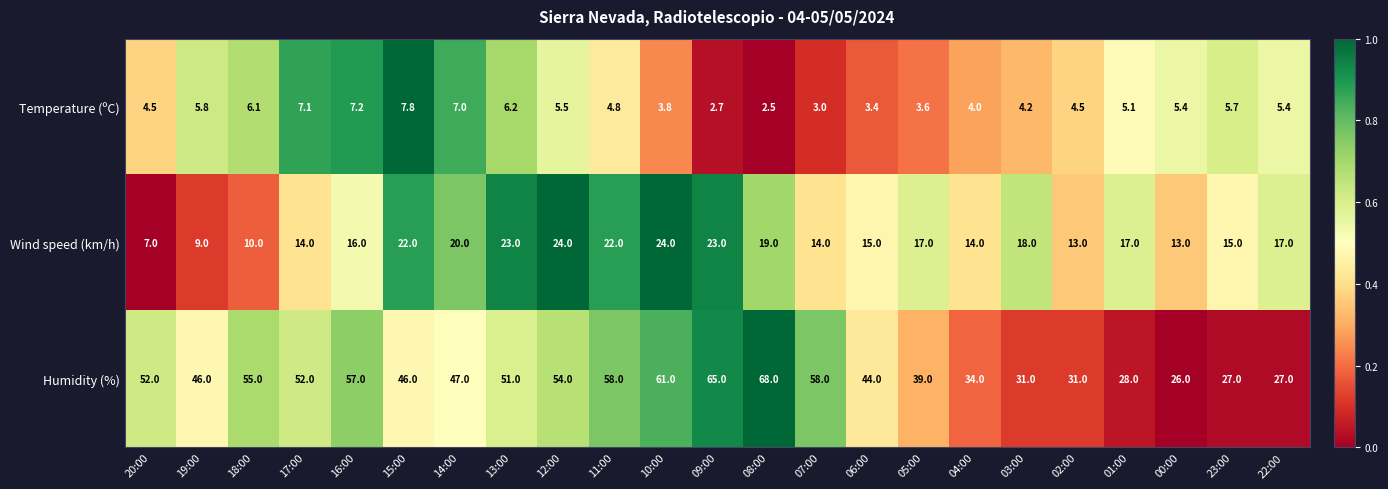

Which series has the widest spread of values?

Humidity (%)